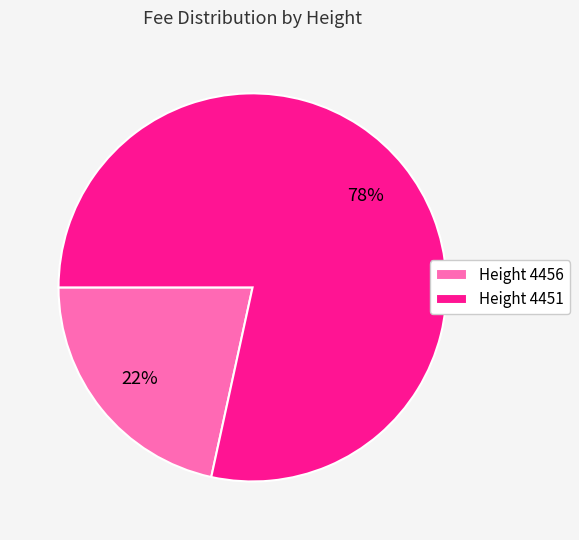

To the nearest percent, what is the average slice percentage?

50%